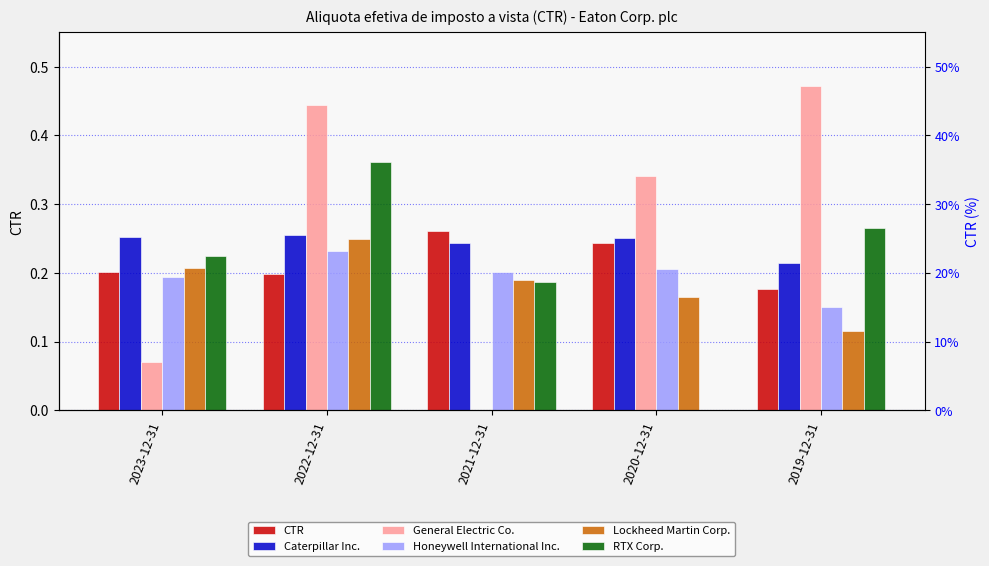

The Lockheed Martin Corp. series shows 0.2 at 2021-12-31. True or false?

True